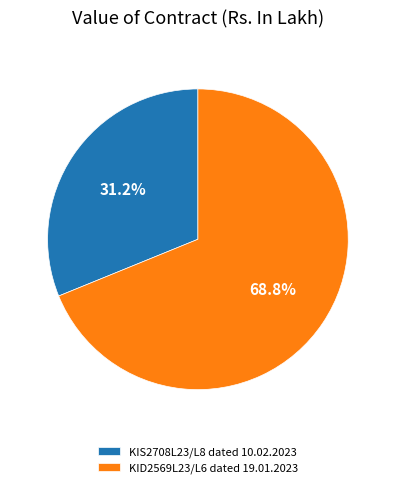

Do KIS2708L23/L8 dated 10.02.2023 and KID2569L23/L6 dated 19.01.2023 together represent more than half of the pie?

Yes